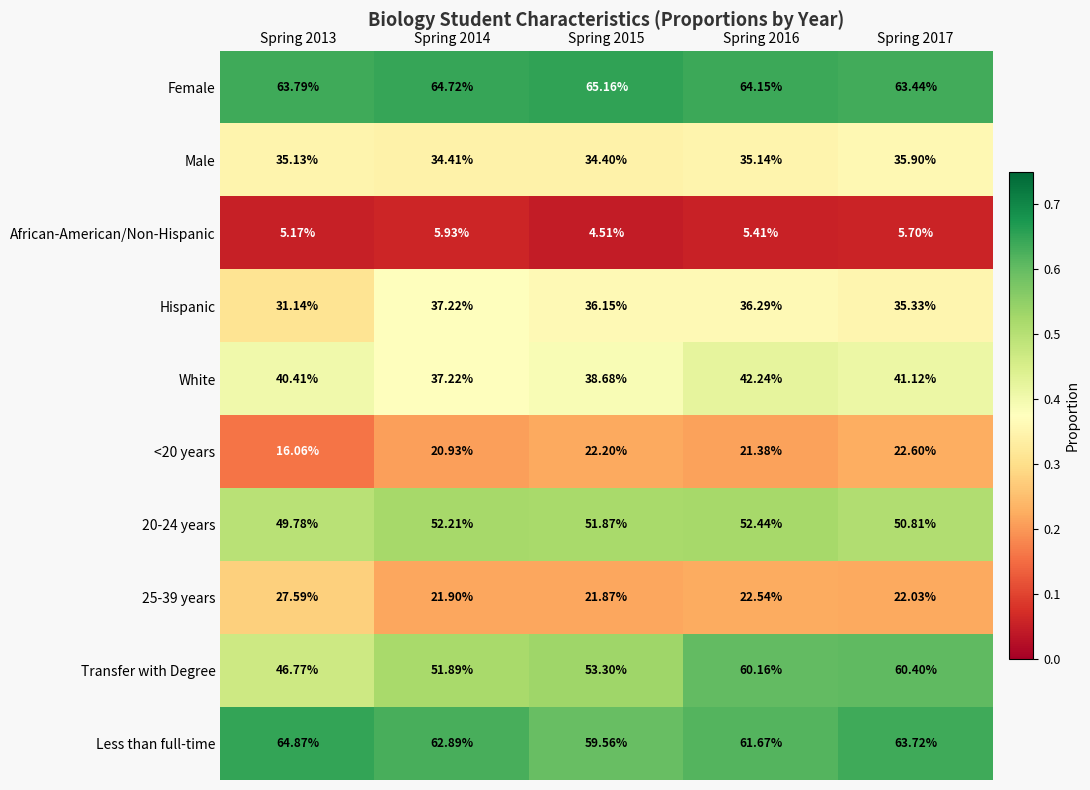

Which series changed the most between Spring 2014 and Spring 2017?

Transfer with Degree